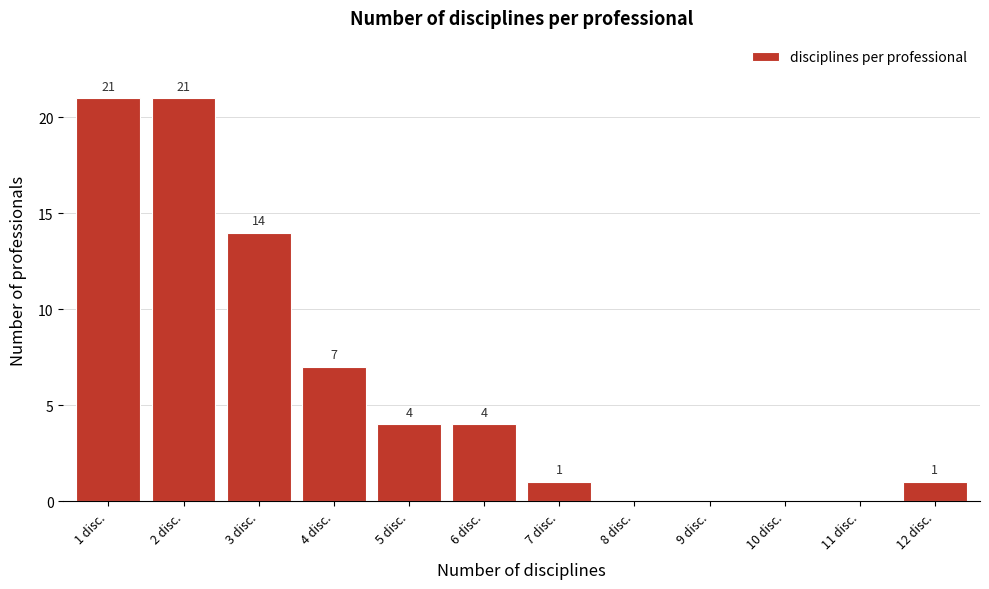

Reading left to right, extract all data points from this chart.

1 disc.=21	2 disc.=21	3 disc.=14	4 disc.=7	5 disc.=4	6 disc.=4	7 disc.=1	8 disc.=0	9 disc.=0	10 disc.=0	11 disc.=0	12 disc.=1